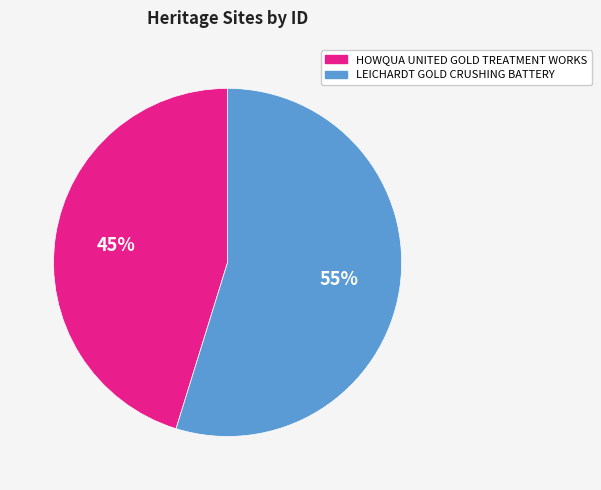

What is the majority slice?

LEICHARDT GOLD CRUSHING BATTERY